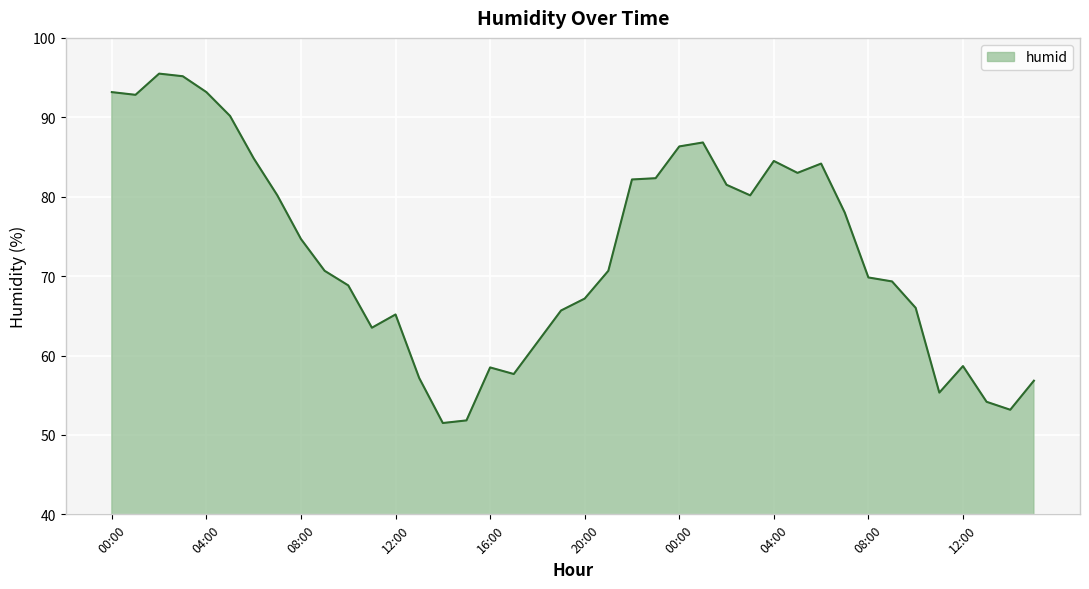

What is the smallest value displayed?

51.5